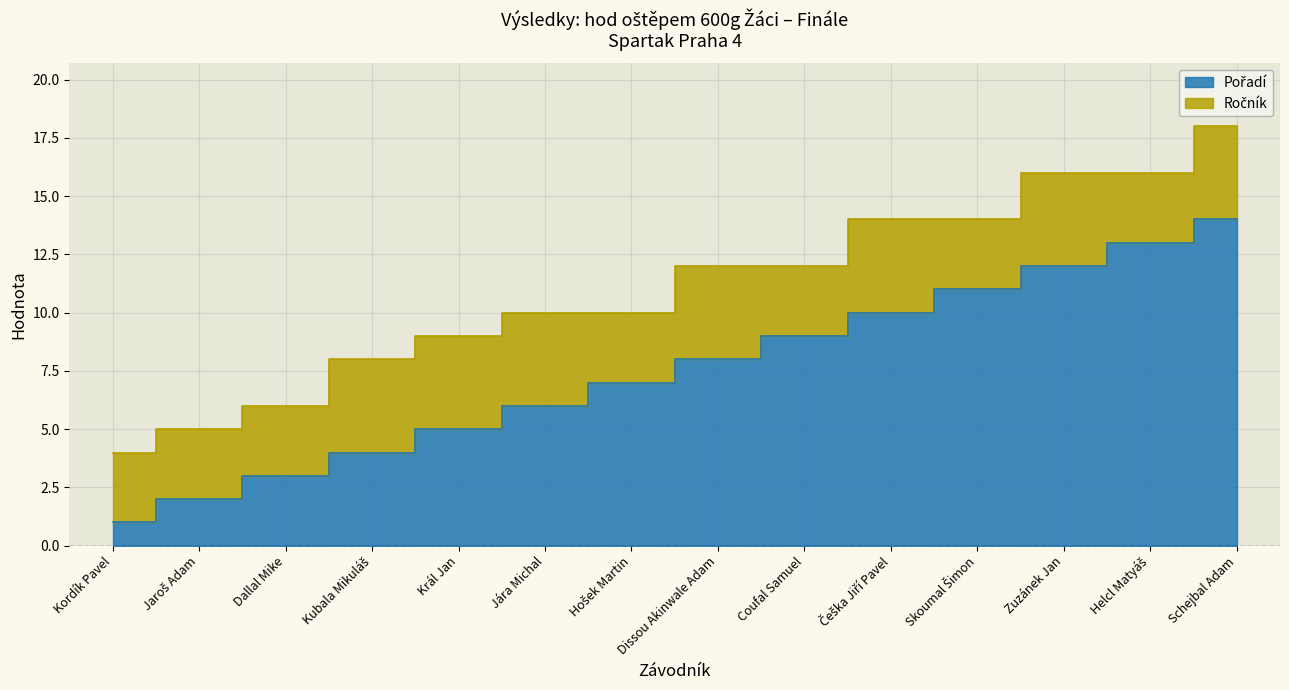

Read the value at Dissou Akinwale Adam, to the nearest 10.

10